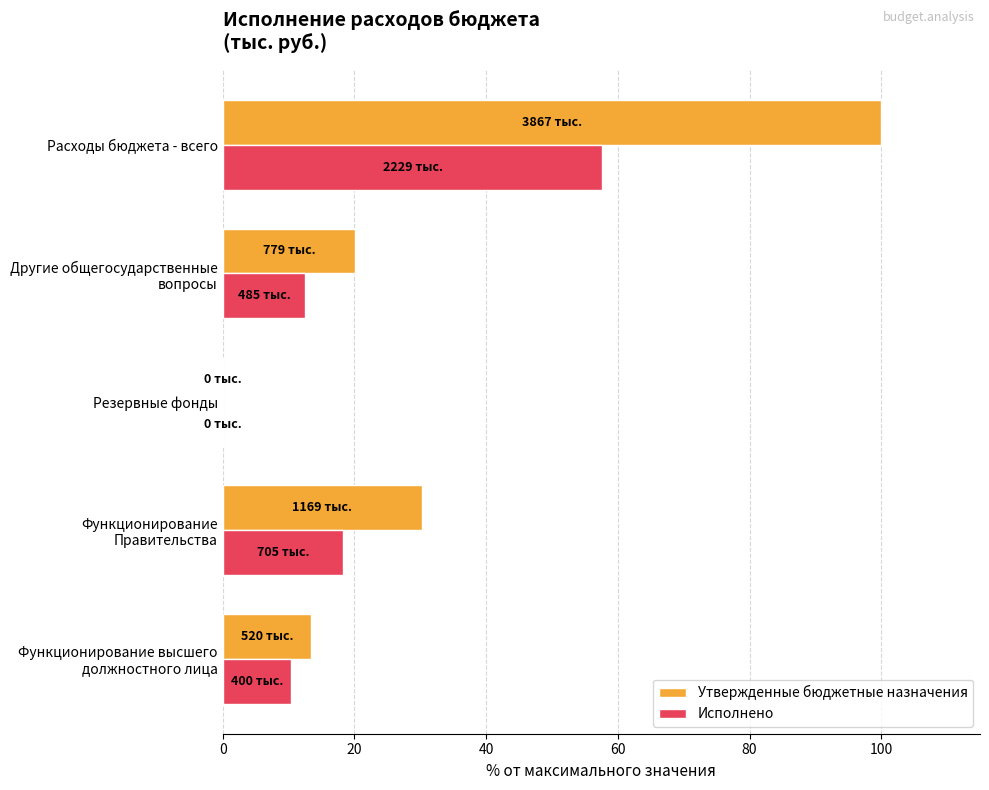

How many positive values does the Исполнено series have?

4